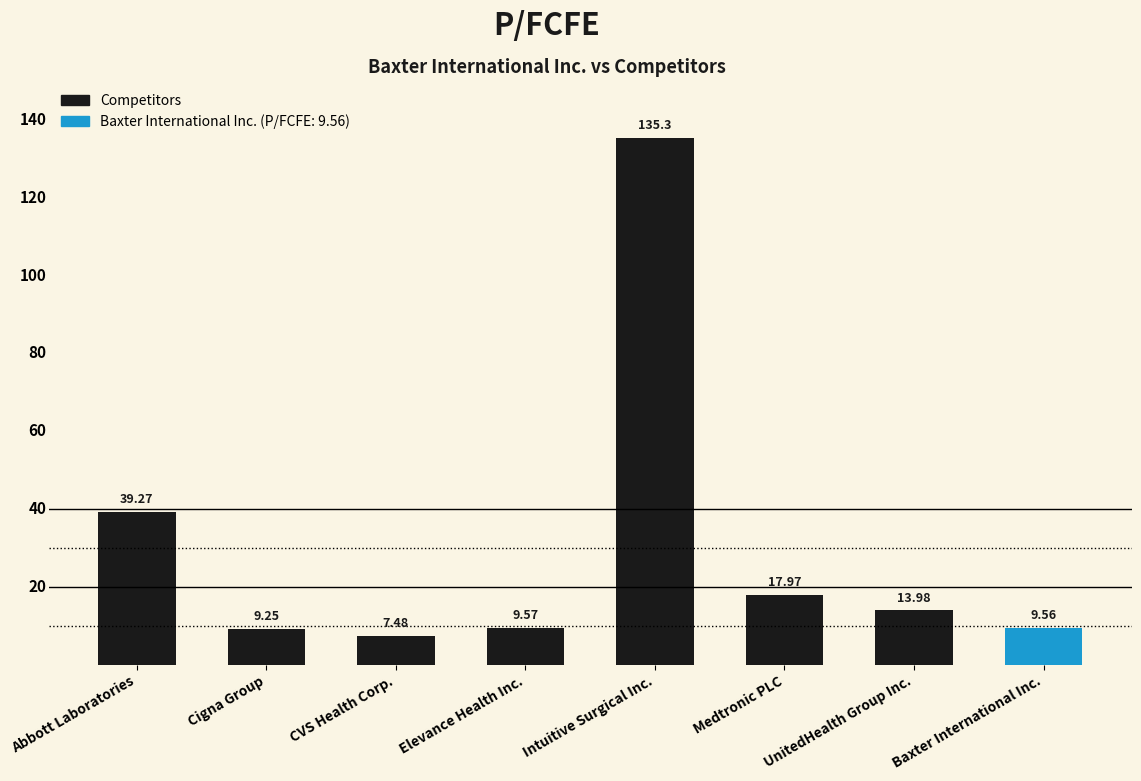

What position from the right is Intuitive Surgical Inc.?

4